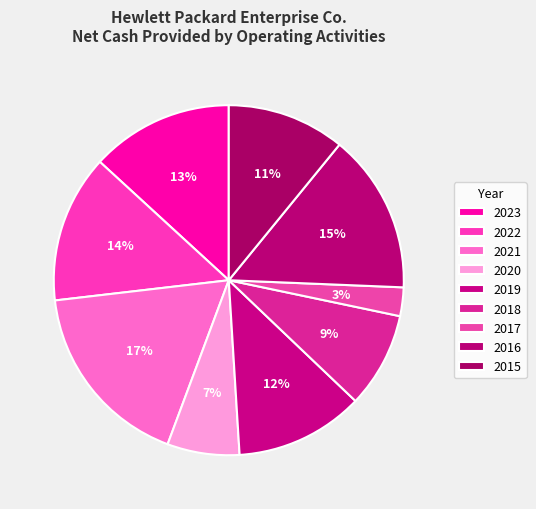

To the nearest percent, what is the difference between the 2020 and 2016 slice percentages?

8%